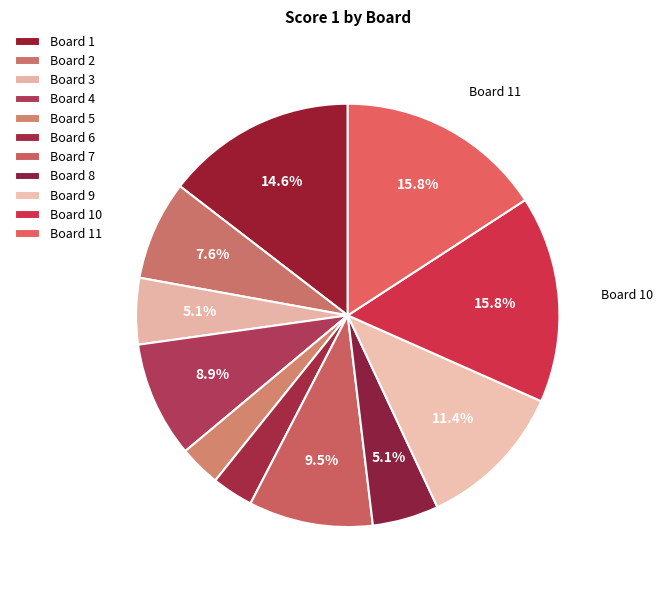

Is Board 1 the majority of the pie?

No